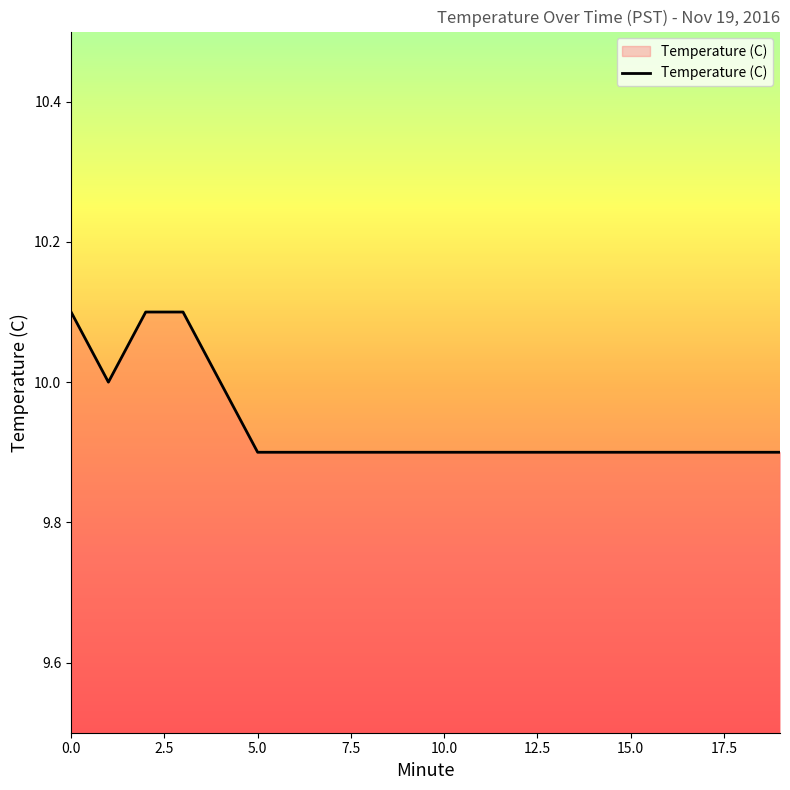

What is the maximum value shown in the chart?

10.1